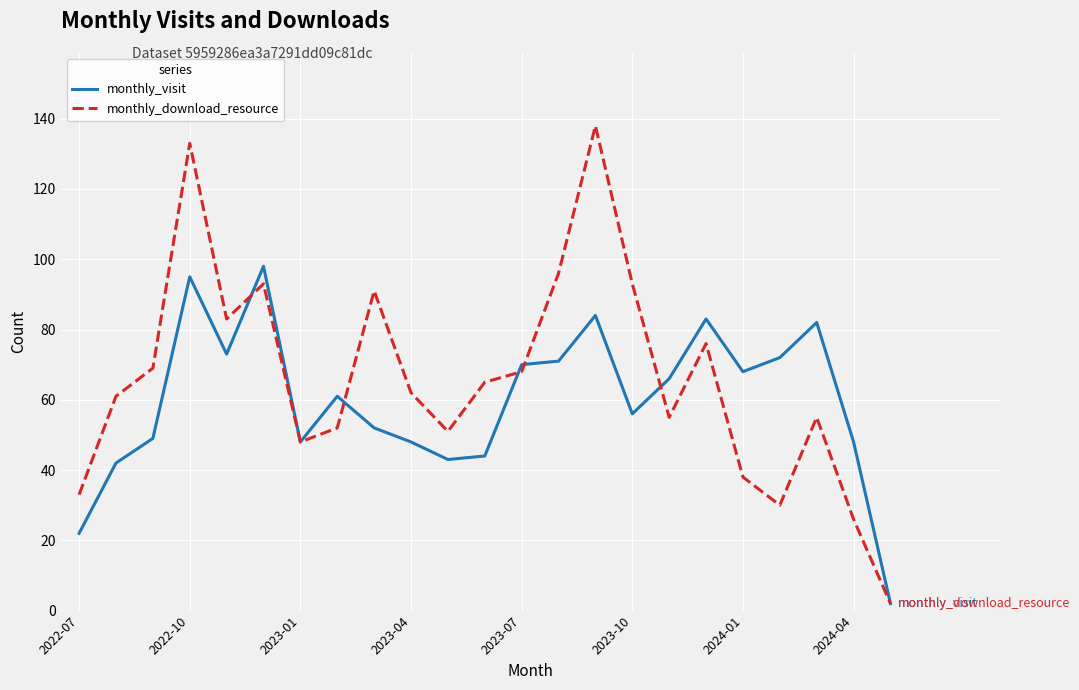

Rank the series by their maximum value, from highest to lowest.

monthly_download_resource, monthly_visit